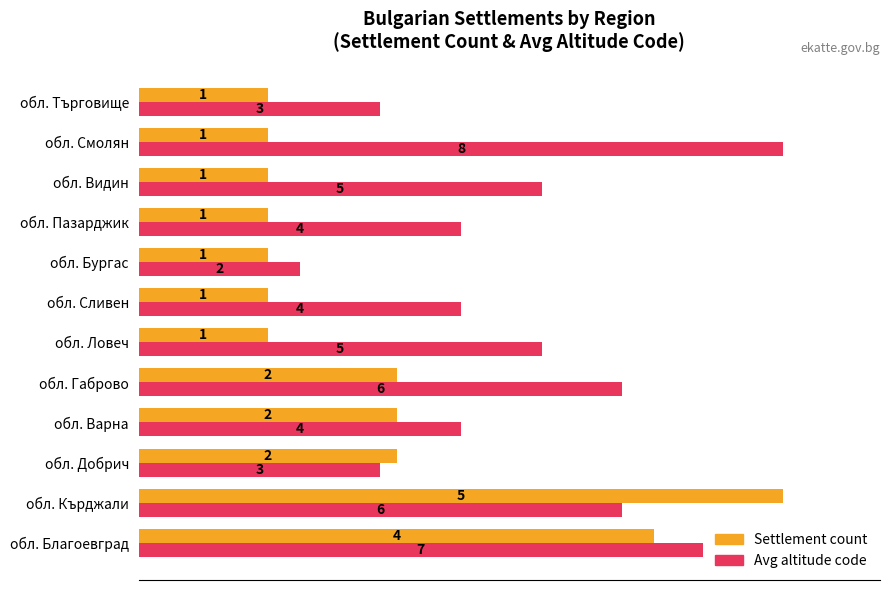

What are all the series names shown in the legend?

Settlement count, Avg altitude code